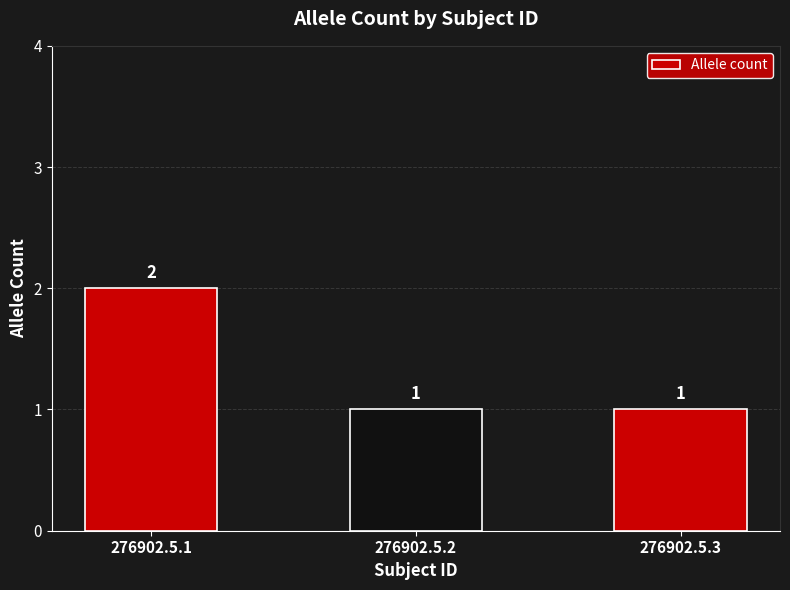

Which has a higher value, 276902.5.3 or 276902.5.1?

276902.5.1